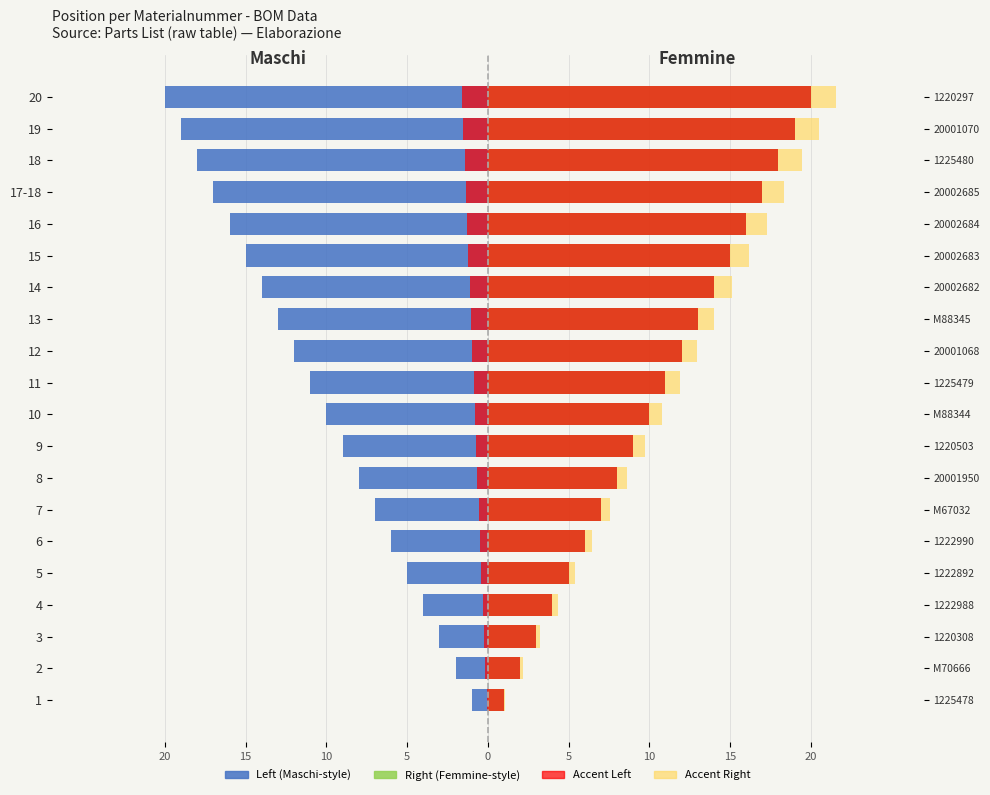

What is the sum of all Left (Maschi-style) values?

-210.0